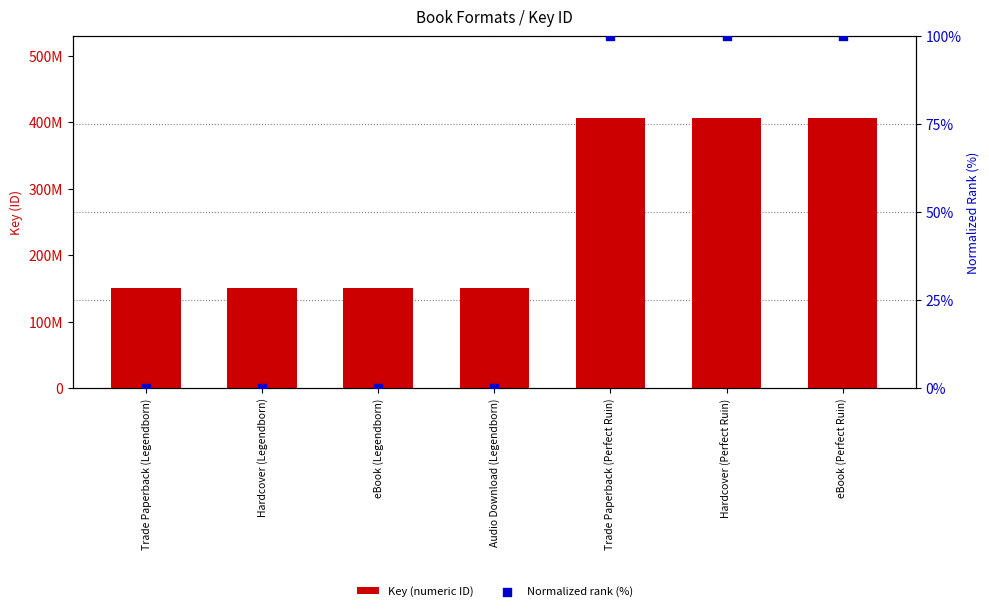

Which series contains the highest Y value?

Key (numeric ID)